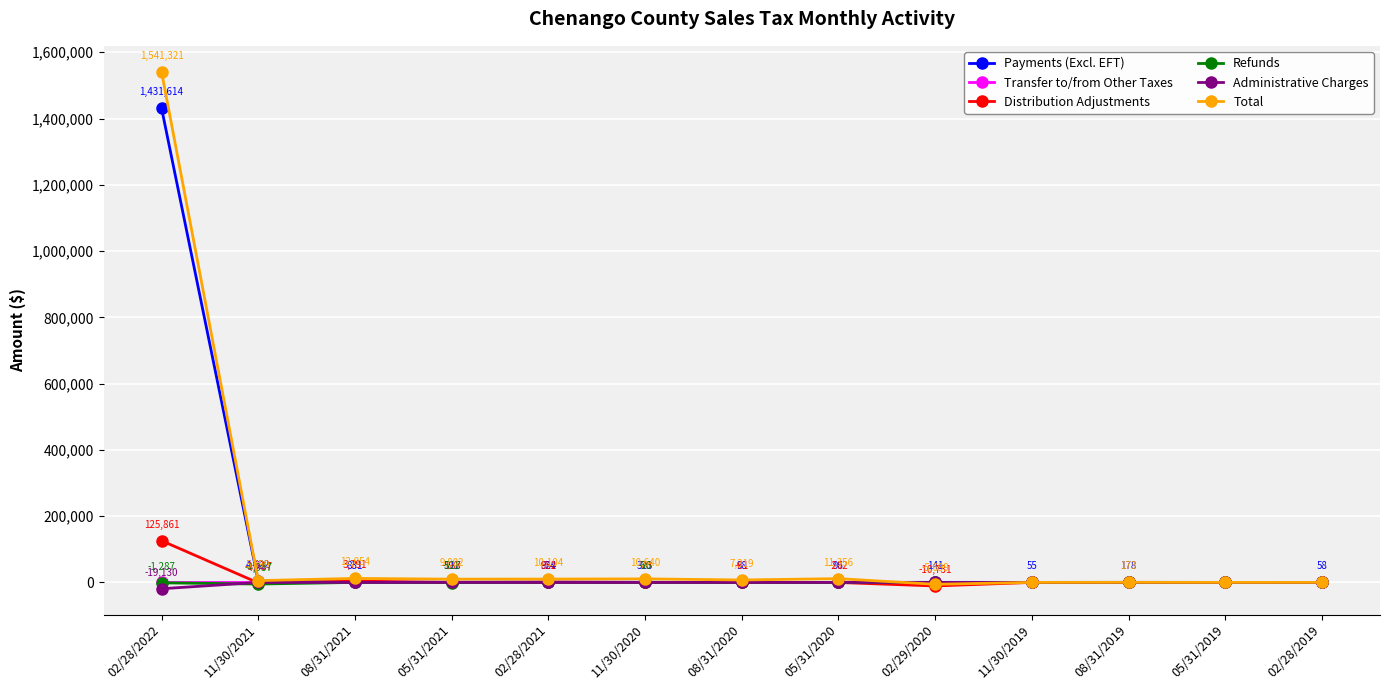

Which series has the widest spread of values?

Total